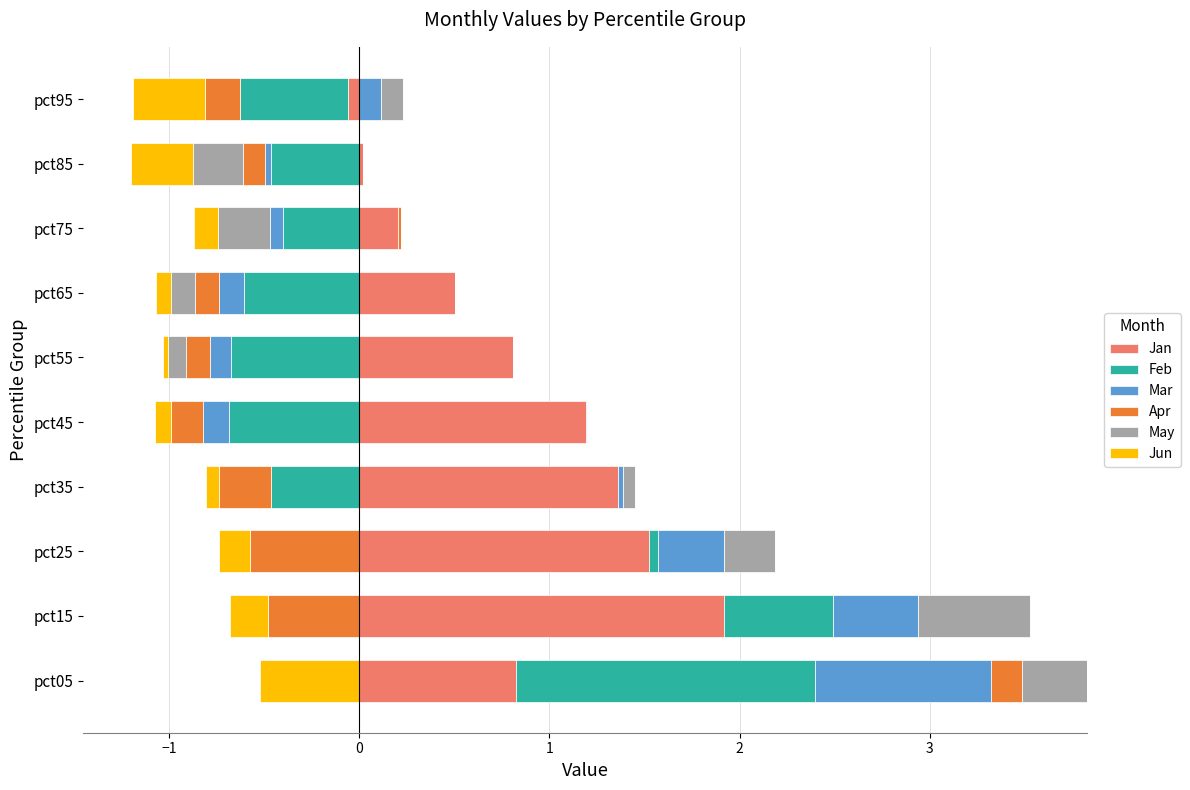

Does the chart contain any negative values?

No